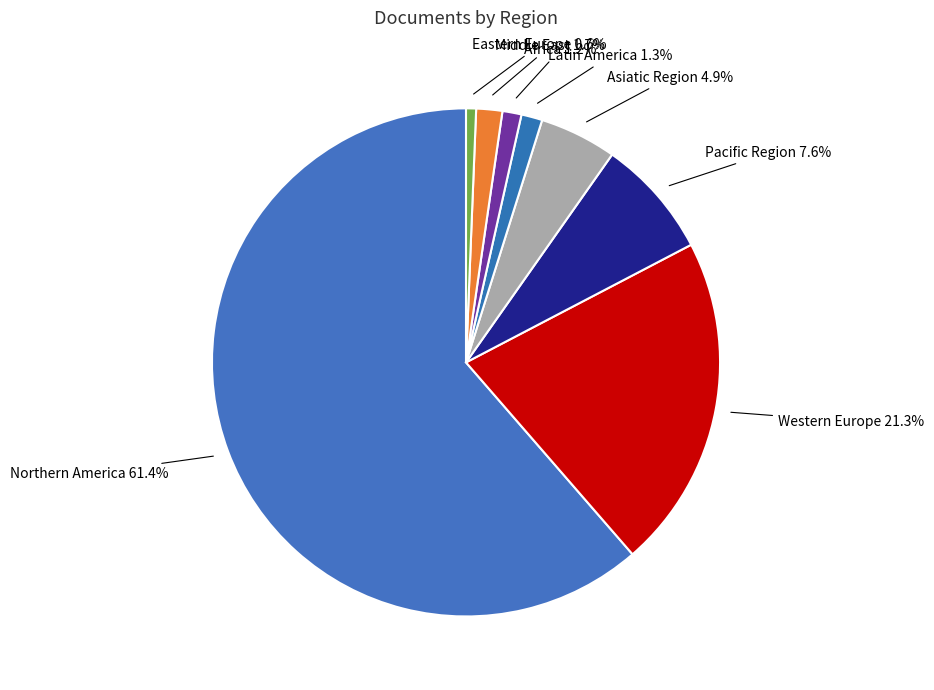

Is Asiatic Region the majority of the pie?

No